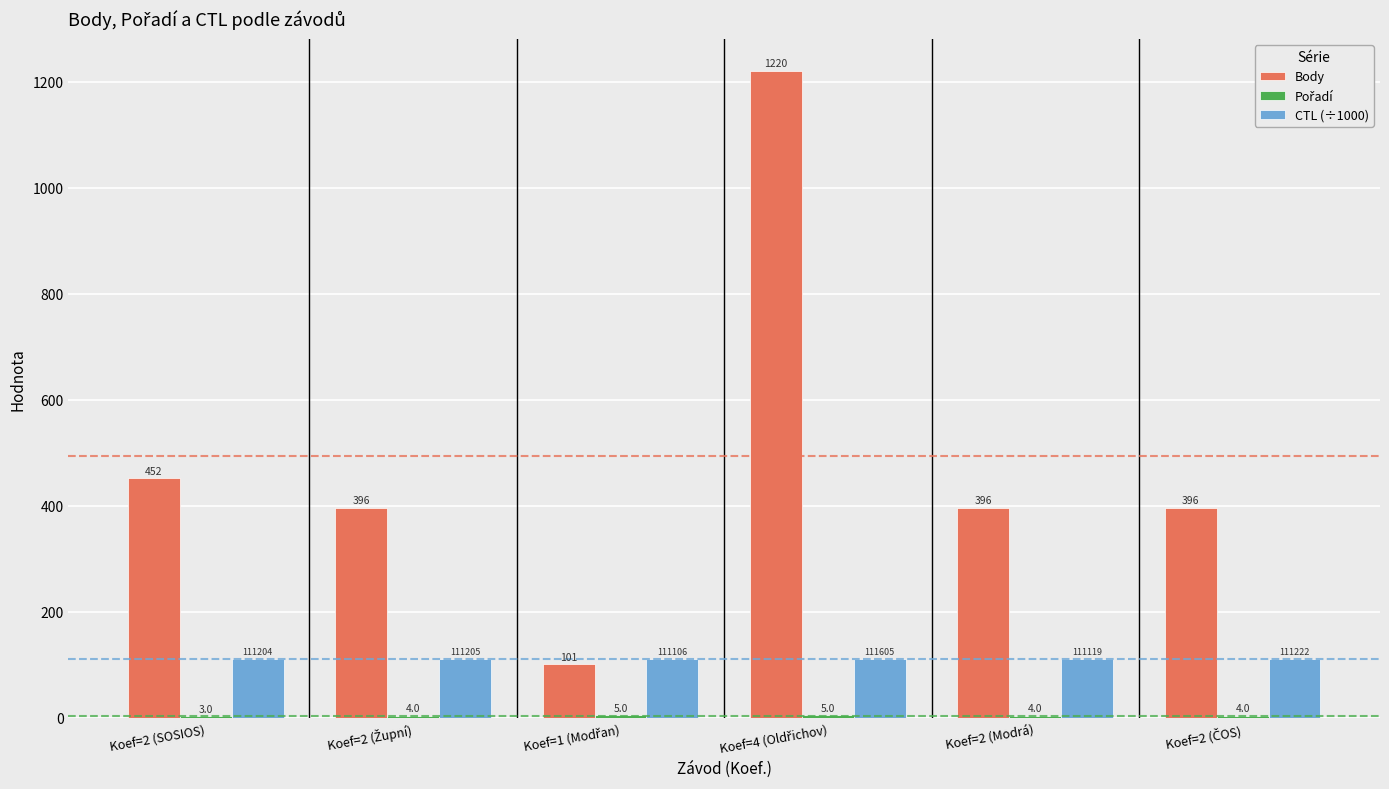

Read the CTL (÷1000) value at Koef=2 (Modrá).

111.1